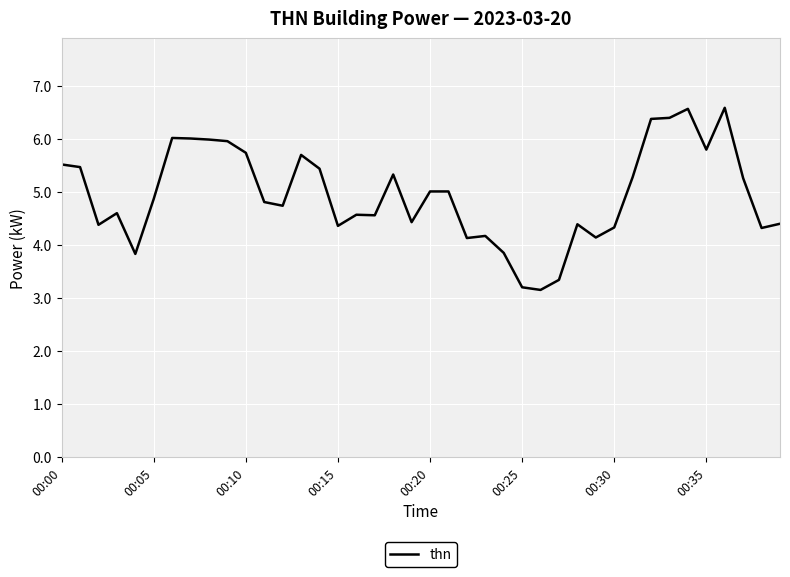

What is the greatest value displayed?

6.6